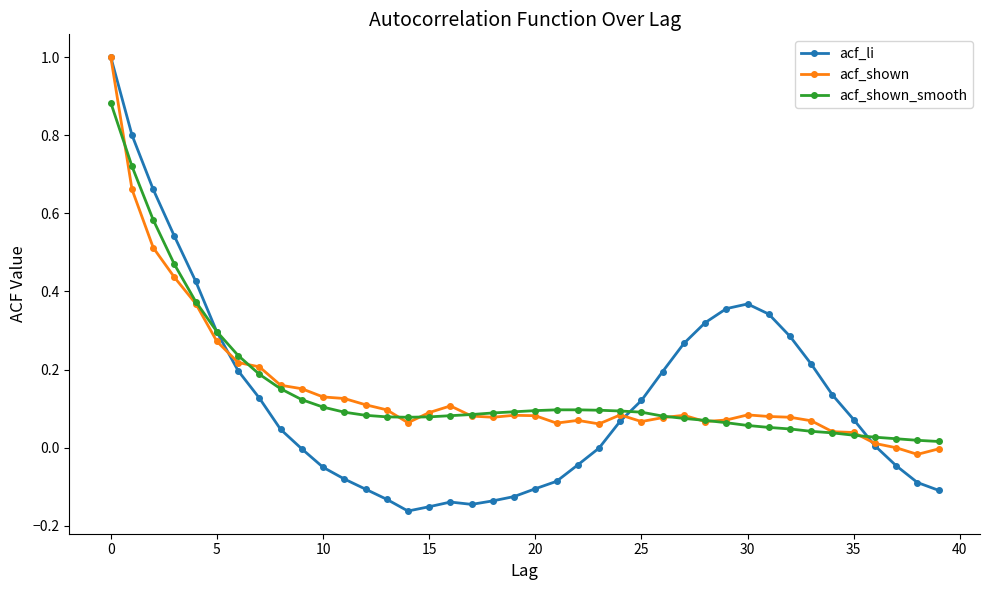

Which series has the largest range (max minus min)?

acf_li